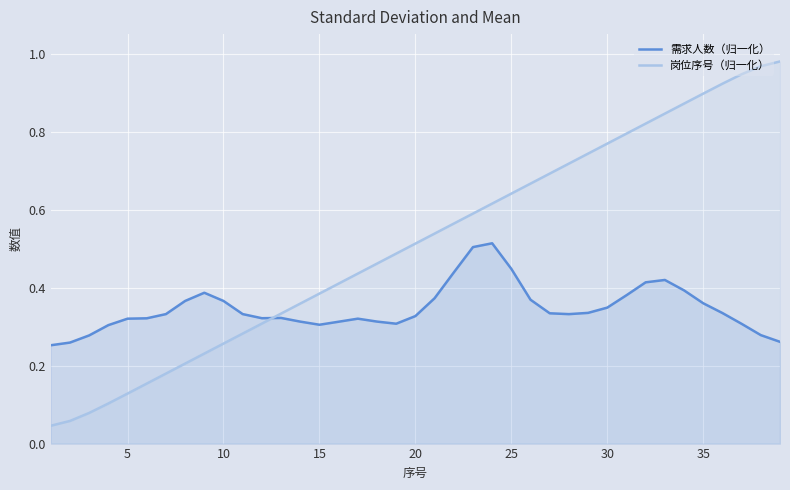

Reading left to right, transcribe all the data shown in this chart.

需求人数（归一化）: 0.3	0.3	0.3	0.3	0.3	0.3	0.3	0.4	0.4	0.4	0.3	0.3	0.3	0.3	0.3	0.3	0.3	0.3	0.3	0.3	0.4	0.4	0.5	0.5	0.4	0.4	0.3	0.3	0.3	0.3	0.4	0.4	0.4	0.4	0.4	0.3	0.3	0.3	0.3
岗位序号（归一化）: 0.0	0.1	0.1	0.1	0.1	0.2	0.2	0.2	0.2	0.3	0.3	0.3	0.3	0.4	0.4	0.4	0.4	0.5	0.5	0.5	0.5	0.6	0.6	0.6	0.6	0.7	0.7	0.7	0.7	0.8	0.8	0.8	0.8	0.9	0.9	0.9	0.9	1.0	1.0